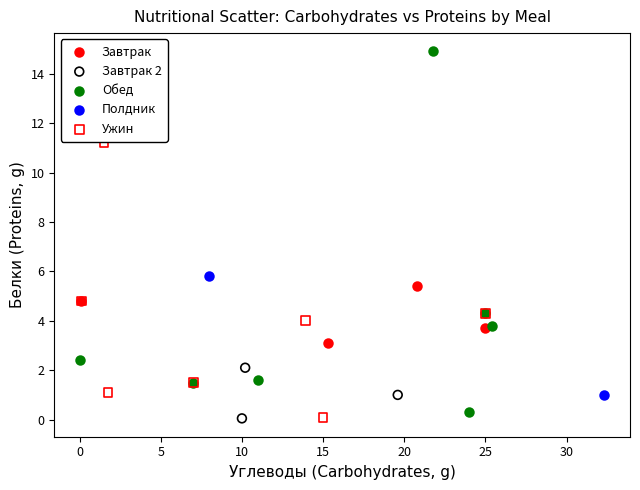

What are all the series names shown in the legend?

Завтрак, Завтрак 2, Обед, Полдник, Ужин